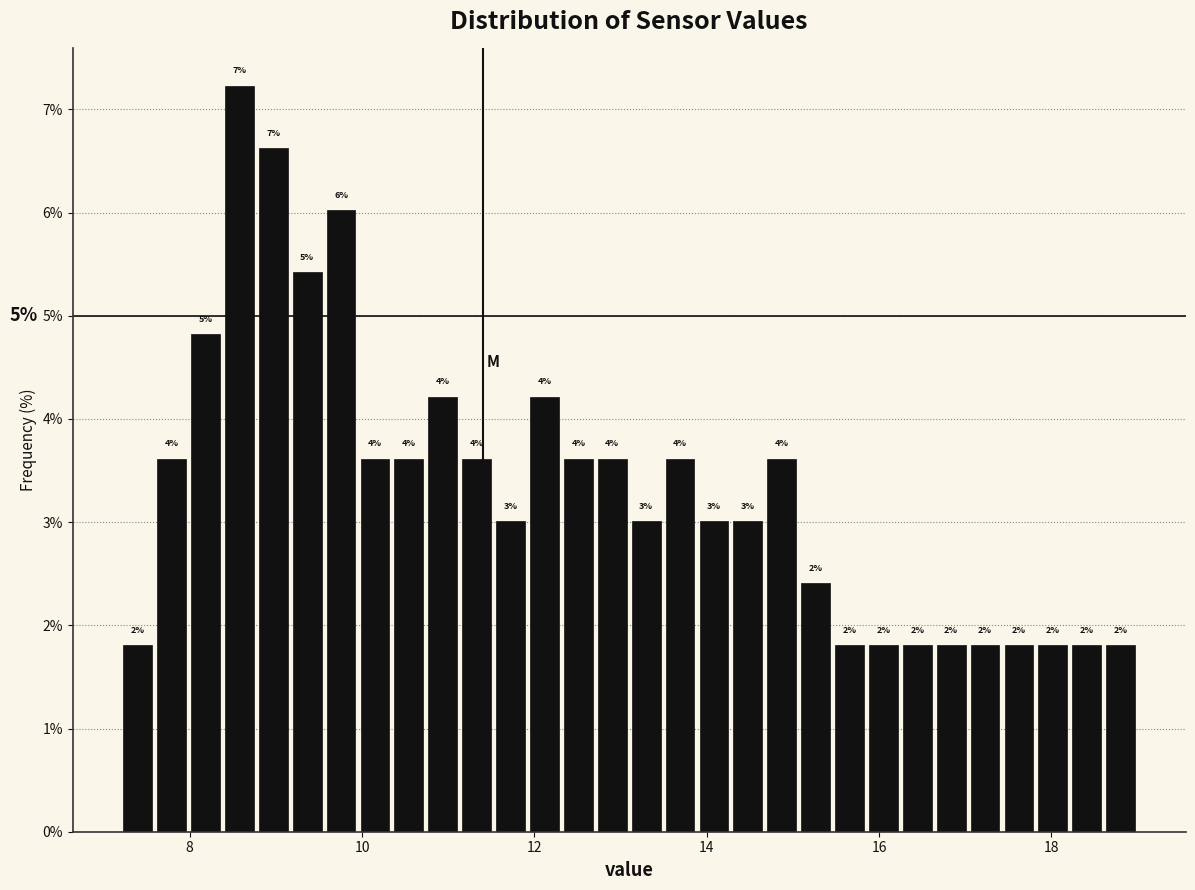

Read against the x-axis, roughly where is the centre of the tallest bar?

8.6